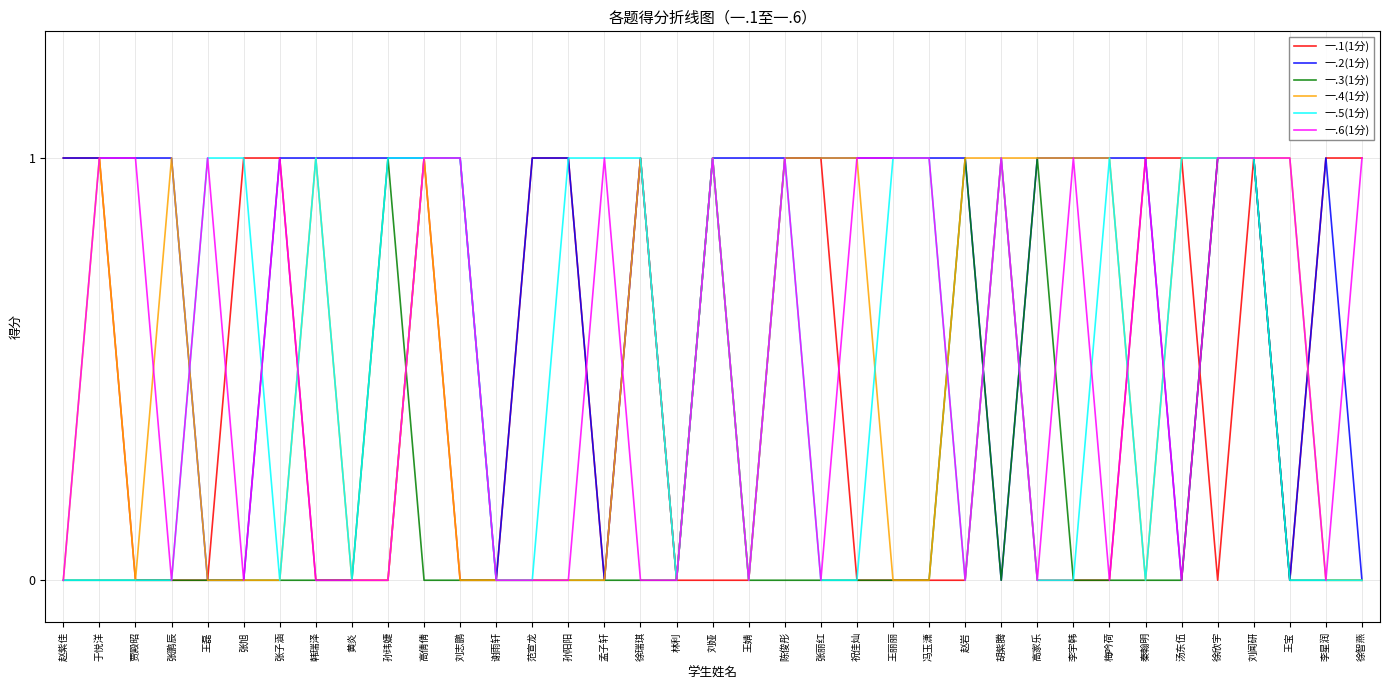

Reading left to right, extract all data points from this chart.

一.1(1分): 赵紫佳=1	于悦洋=1	贾殿昭=0	张鹏辰=0	王磊=0	张旭=1	张子涵=1	韩瑞泽=0	黄炎=0	孙玮婕=0	高倩倩=1	刘志鹏=0	谢雨轩=0	范宣龙=1	孙阳阳=1	孟子轩=0	徐瑞琪=1	林利=0	刘娅=0	王婧=0	陈俊彤=1	张丽红=1	祝佳灿=0	王丽丽=0	冯玉潇=0	赵岩=0	胡紫腾=1	高家乐=0	李宇韩=0	梅吟荷=0	秦翰明=1	汤东伍=1	徐欣宇=0	刘闻研=1	王宝=0	李星润=1	徐智燕=1
一.2(1分): 赵紫佳=1	于悦洋=1	贾殿昭=1	张鹏辰=1	王磊=0	张旭=0	张子涵=1	韩瑞泽=1	黄炎=1	孙玮婕=1	高倩倩=1	刘志鹏=1	谢雨轩=0	范宣龙=1	孙阳阳=1	孟子轩=0	徐瑞琪=1	林利=0	刘娅=1	王婧=1	陈俊彤=1	张丽红=1	祝佳灿=1	王丽丽=1	冯玉潇=1	赵岩=1	胡紫腾=0	高家乐=1	李宇韩=1	梅吟荷=1	秦翰明=1	汤东伍=0	徐欣宇=1	刘闻研=1	王宝=0	李星润=1	徐智燕=0
一.3(1分): 赵紫佳=0	于悦洋=0	贾殿昭=0	张鹏辰=0	王磊=0	张旭=0	张子涵=0	韩瑞泽=0	黄炎=0	孙玮婕=1	高倩倩=0	刘志鹏=0	谢雨轩=0	范宣龙=0	孙阳阳=0	孟子轩=0	徐瑞琪=0	林利=0	刘娅=1	王婧=0	陈俊彤=0	张丽红=0	祝佳灿=0	王丽丽=0	冯玉潇=0	赵岩=1	胡紫腾=0	高家乐=1	李宇韩=0	梅吟荷=0	秦翰明=0	汤东伍=0	徐欣宇=1	刘闻研=1	王宝=0	李星润=0	徐智燕=0
一.4(1分): 赵紫佳=0	于悦洋=1	贾殿昭=0	张鹏辰=1	王磊=0	张旭=0	张子涵=0	韩瑞泽=1	黄炎=0	孙玮婕=0	高倩倩=1	刘志鹏=0	谢雨轩=0	范宣龙=0	孙阳阳=0	孟子轩=0	徐瑞琪=1	林利=0	刘娅=1	王婧=0	陈俊彤=1	张丽红=1	祝佳灿=1	王丽丽=0	冯玉潇=0	赵岩=1	胡紫腾=1	高家乐=1	李宇韩=1	梅吟荷=1	秦翰明=0	汤东伍=1	徐欣宇=1	刘闻研=1	王宝=1	李星润=0	徐智燕=0
一.5(1分): 赵紫佳=0	于悦洋=0	贾殿昭=0	张鹏辰=0	王磊=1	张旭=1	张子涵=0	韩瑞泽=1	黄炎=0	孙玮婕=1	高倩倩=1	刘志鹏=1	谢雨轩=0	范宣龙=0	孙阳阳=1	孟子轩=1	徐瑞琪=1	林利=0	刘娅=1	王婧=0	陈俊彤=1	张丽红=0	祝佳灿=0	王丽丽=1	冯玉潇=1	赵岩=0	胡紫腾=1	高家乐=0	李宇韩=0	梅吟荷=1	秦翰明=0	汤东伍=1	徐欣宇=1	刘闻研=1	王宝=0	李星润=0	徐智燕=0
一.6(1分): 赵紫佳=0	于悦洋=1	贾殿昭=1	张鹏辰=0	王磊=1	张旭=0	张子涵=1	韩瑞泽=0	黄炎=0	孙玮婕=0	高倩倩=1	刘志鹏=1	谢雨轩=0	范宣龙=0	孙阳阳=0	孟子轩=1	徐瑞琪=0	林利=0	刘娅=1	王婧=0	陈俊彤=1	张丽红=0	祝佳灿=1	王丽丽=1	冯玉潇=1	赵岩=0	胡紫腾=1	高家乐=0	李宇韩=1	梅吟荷=0	秦翰明=1	汤东伍=0	徐欣宇=1	刘闻研=1	王宝=1	李星润=0	徐智燕=1